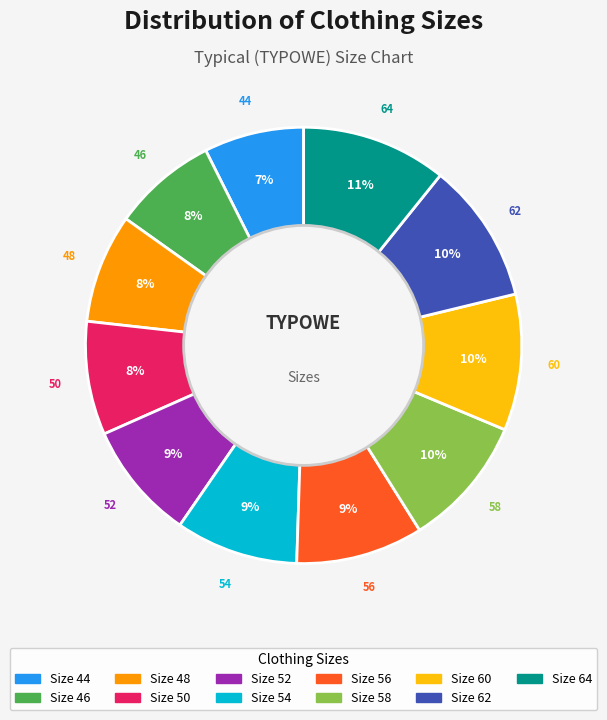

To the nearest percent, what percentage of the pie is Size 48?

8%